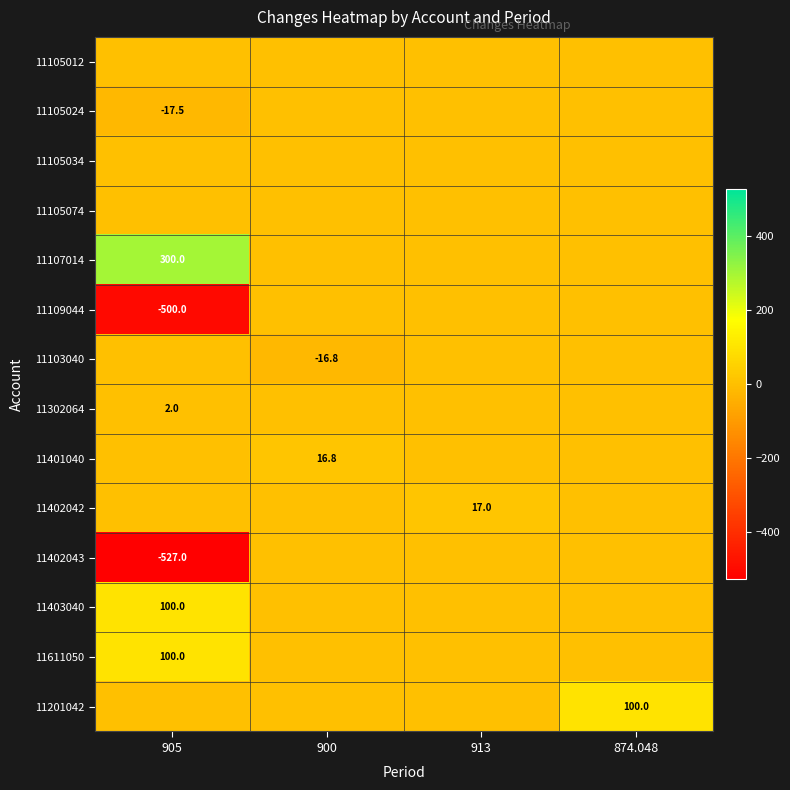

Which label corresponds to the smallest value in the chart?

905